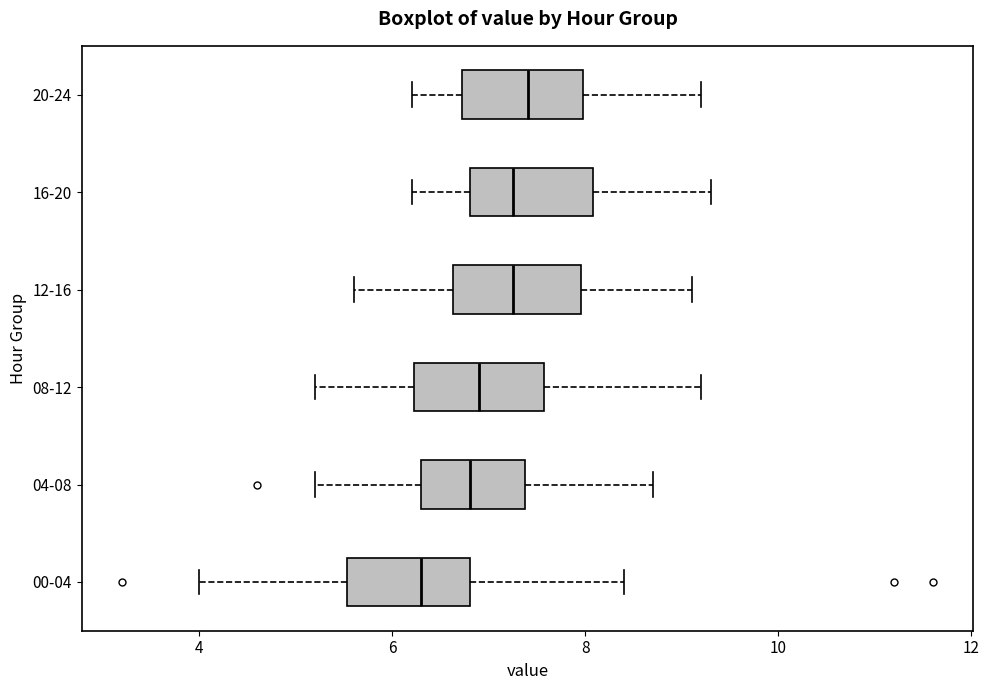

Reading bottom to top, transcribe this box plot: for each box, give where its median line is, the range the box spans, and where its two whiskers end, as read against the x-axis. The values are not printed on the chart, so give them approximately, as read against the axis.

00-04: median 6.4, box 5.6 to 6.8, whiskers 4.0 to 8.4
04-08: median 6.8, box 6.4 to 7.4, whiskers 5.2 to 8.8
08-12: median 7.0, box 6.2 to 7.6, whiskers 5.2 to 9.2
12-16: median 7.2, box 6.6 to 8.0, whiskers 5.6 to 9.2
16-20: median 7.2, box 6.8 to 8.0, whiskers 6.2 to 9.4
20-24: median 7.4, box 6.8 to 8.0, whiskers 6.2 to 9.2